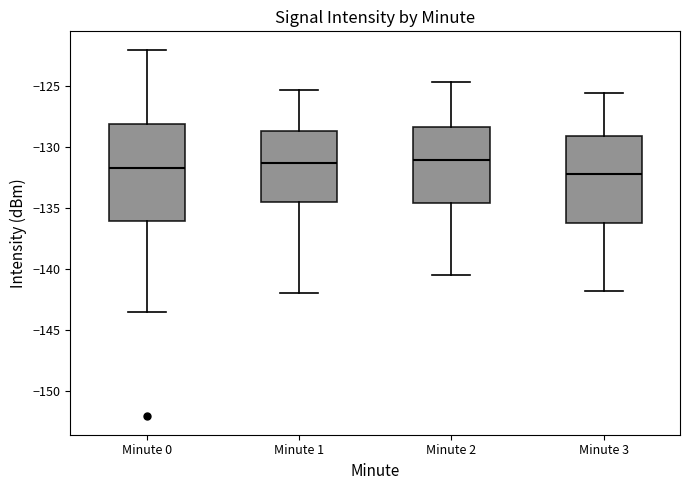

Which box is the tallest, from its lower edge to its upper edge?

Minute 0